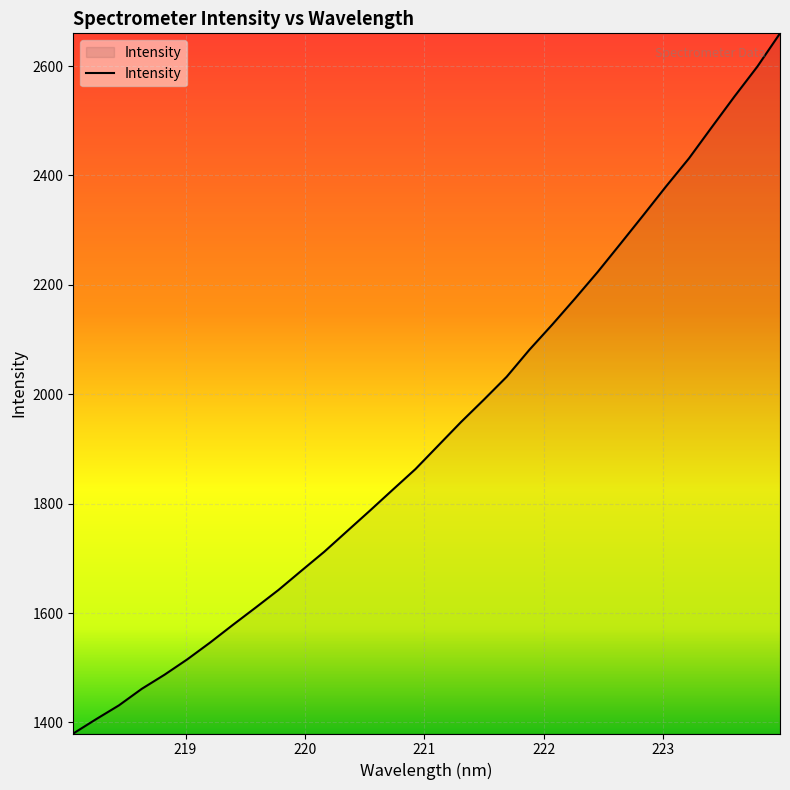

What is the smallest value displayed?

1379.8